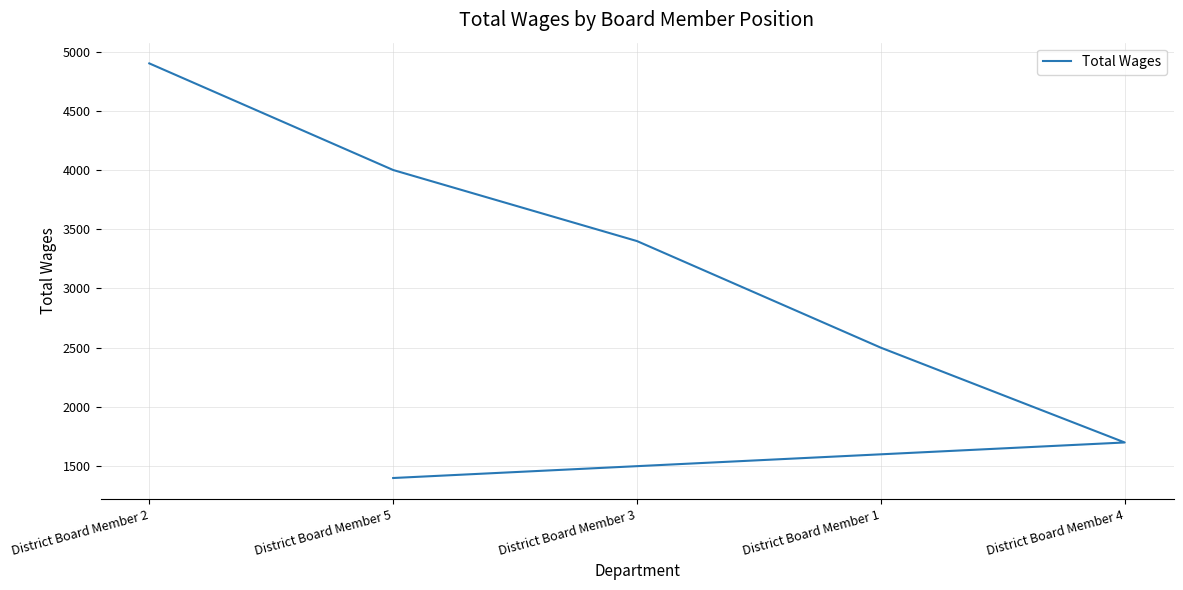

What is the value of the 2nd point from the left?

4000